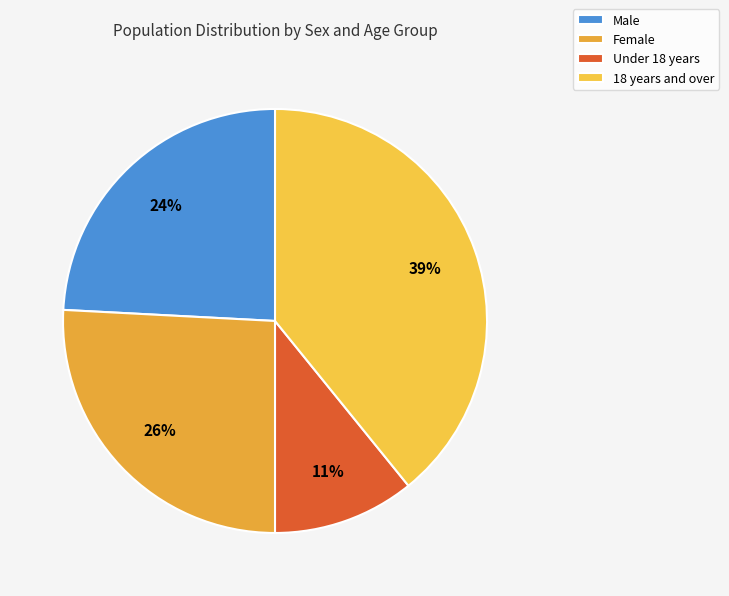

To the nearest percent, what percentage of the pie is Female?

26%